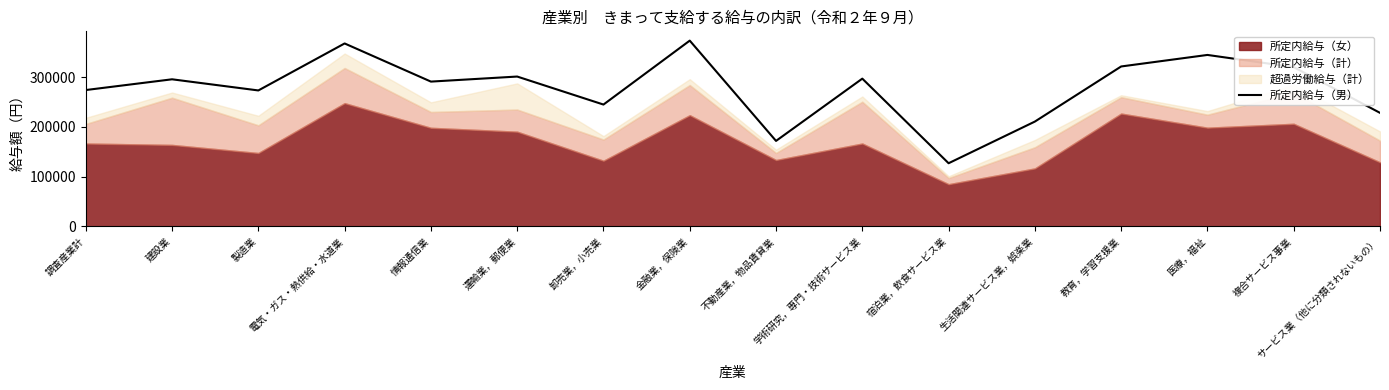

What is the maximum value for 所定内給与（男）?

373374